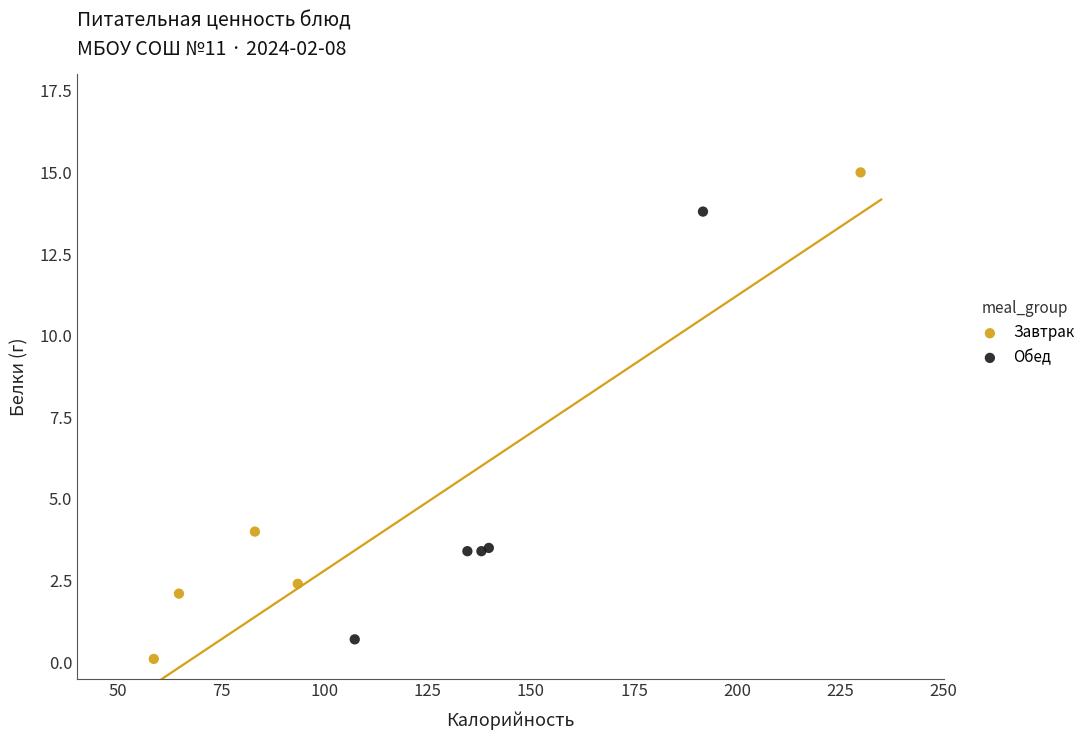

Which series contains the highest Y value?

Завтрак